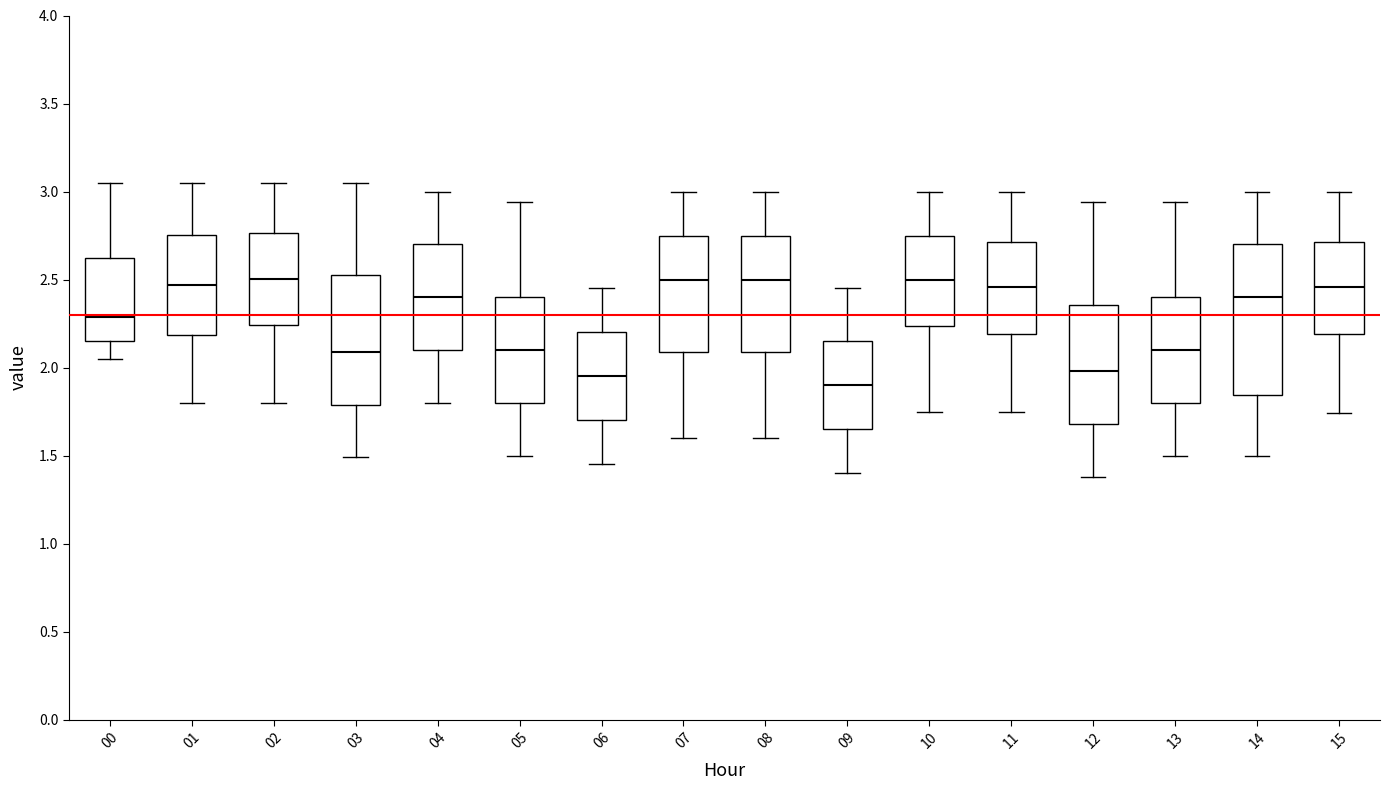

Comparing the boxes themselves (not the whiskers), which one is the tallest?

14